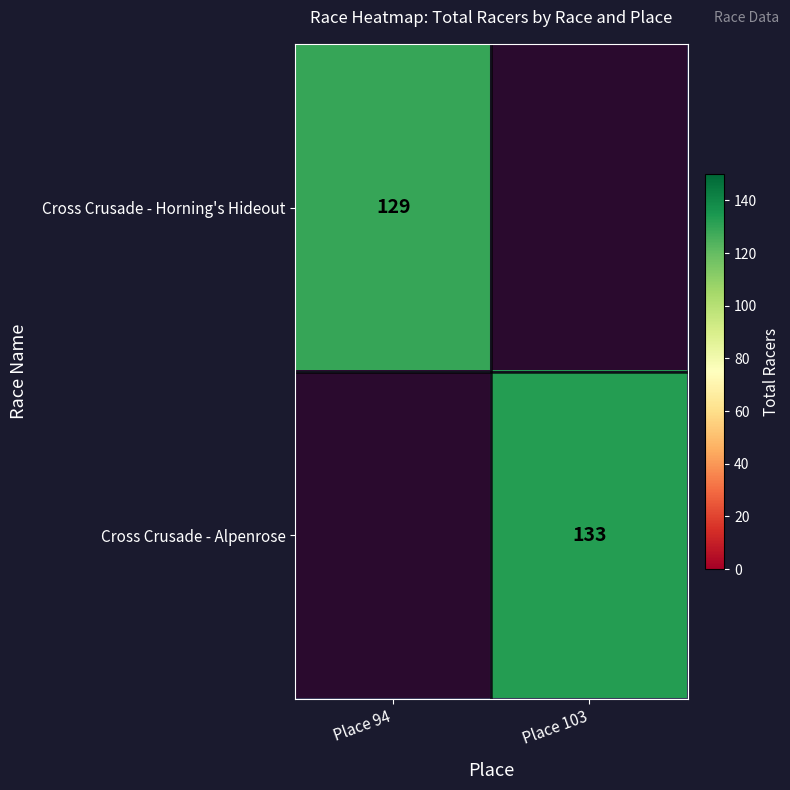

What is the total value across all series at Place 103?

133